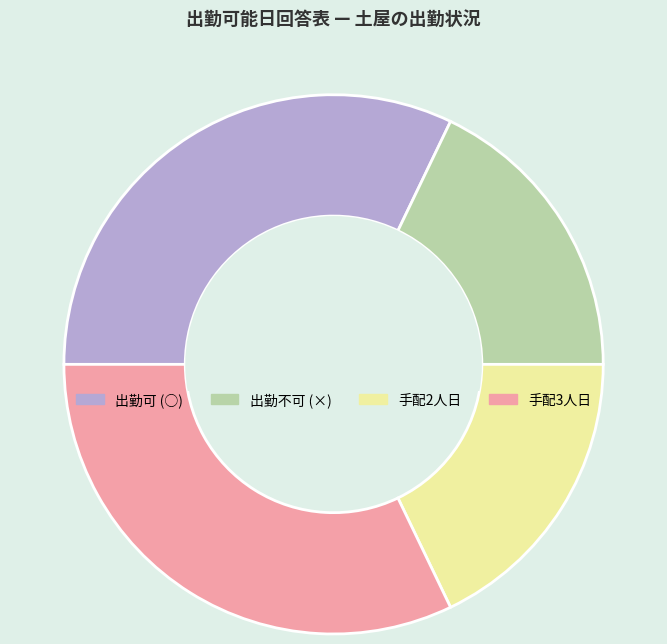

True or false: 手配3人日 accounts for 32% of the total.

True